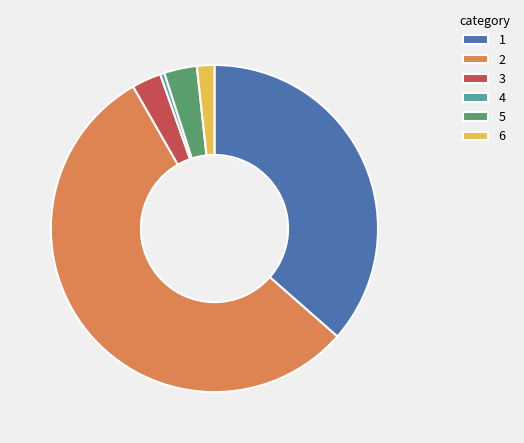

The 1 slice represents 36% of the pie. True or false?

True